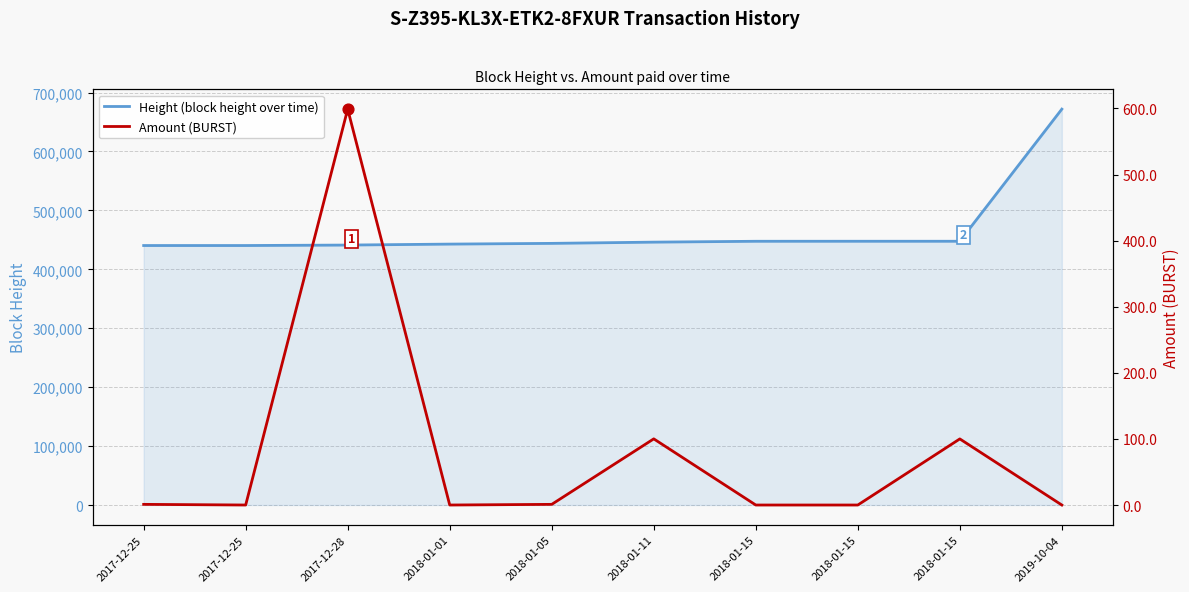

Which series has the largest total across all categories?

Height (block height over time)